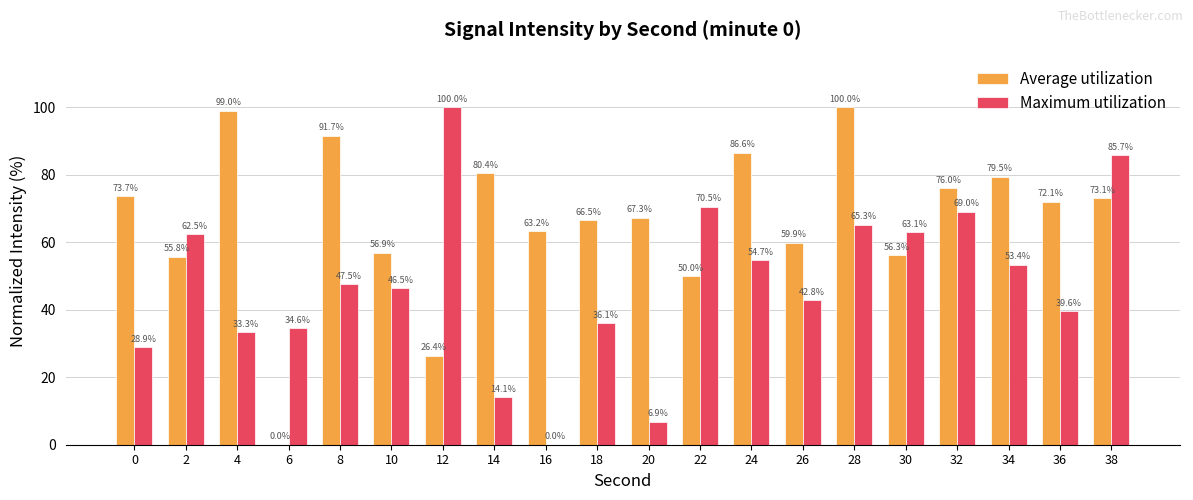

Where is Maximum utilization nearest to the value 50?

8